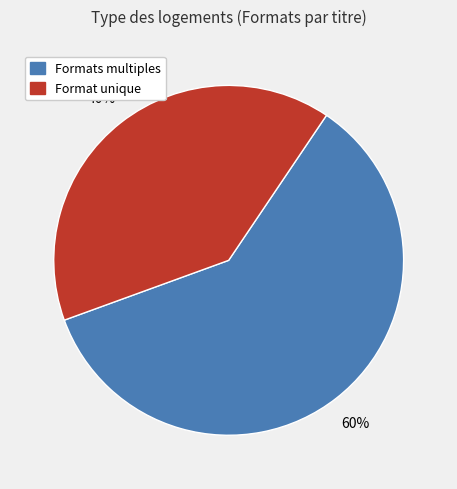

Is there a majority slice in this chart?

Yes